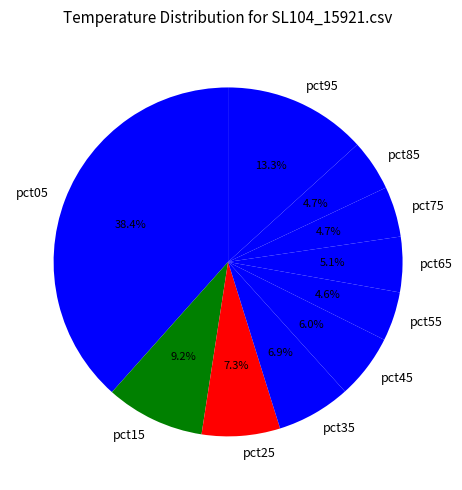

To the nearest percent, what is the combined percentage of pct25 and pct05?

46%